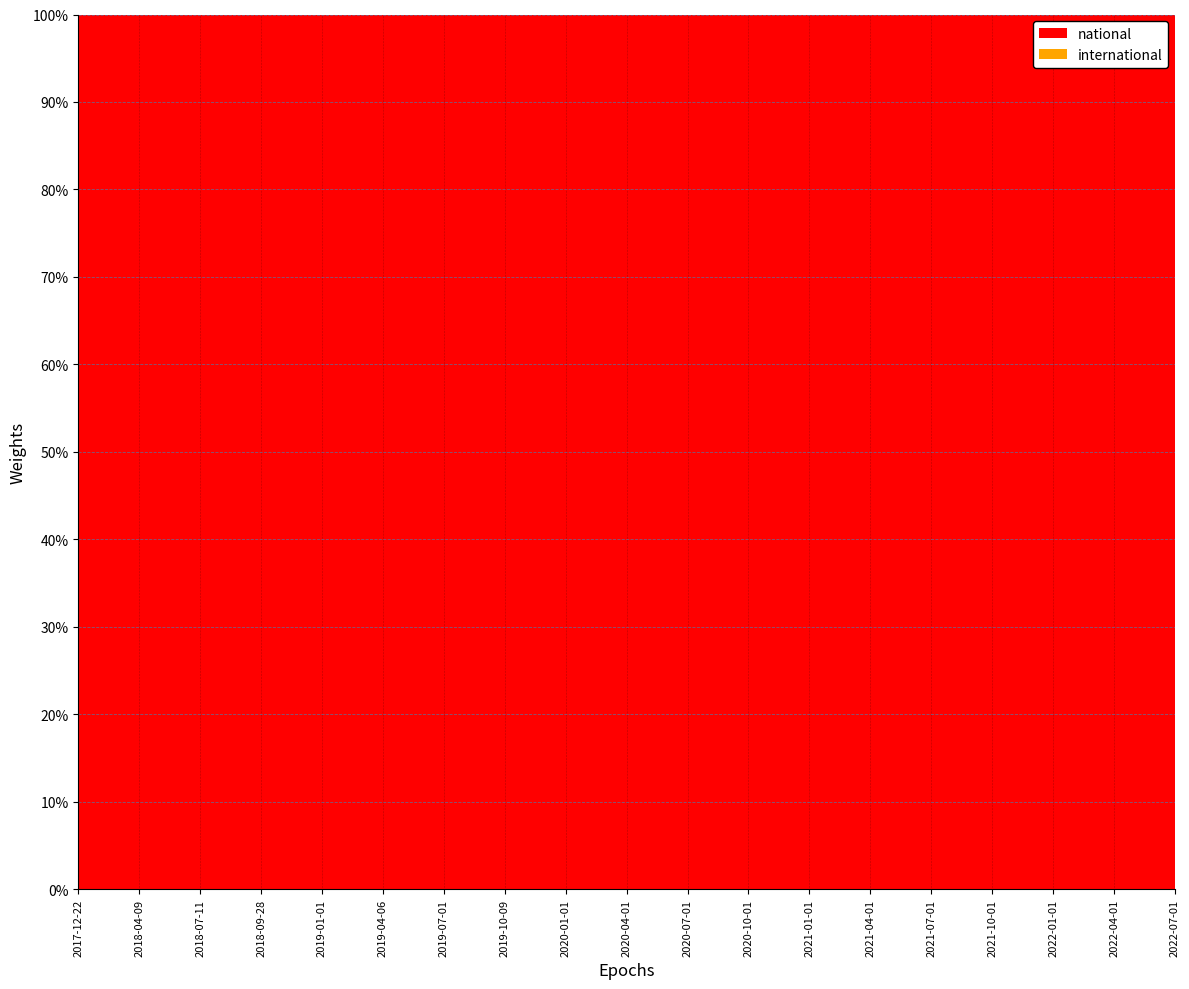

Reading right to left, list all the values displayed in this chart.

national: 2022-07-01=170747	2022-04-01=170747	2022-01-01=140496	2021-10-01=140496	2021-07-01=140496	2021-04-01=125906	2021-01-01=125906	2020-10-01=125906	2020-07-01=125906	2020-04-01=90035	2020-01-01=90035	2019-10-09=90035	2019-07-01=90035	2019-04-06=90035	2019-01-01=60923	2018-09-28=60923	2018-07-11=60923	2018-04-09=60923	2017-12-22=60923
international: 2022-07-01=0	2022-04-01=0	2022-01-01=0	2021-10-01=0	2021-07-01=0	2021-04-01=0	2021-01-01=0	2020-10-01=0	2020-07-01=0	2020-04-01=0	2020-01-01=0	2019-10-09=0	2019-07-01=0	2019-04-06=0	2019-01-01=0	2018-09-28=0	2018-07-11=0	2018-04-09=0	2017-12-22=0